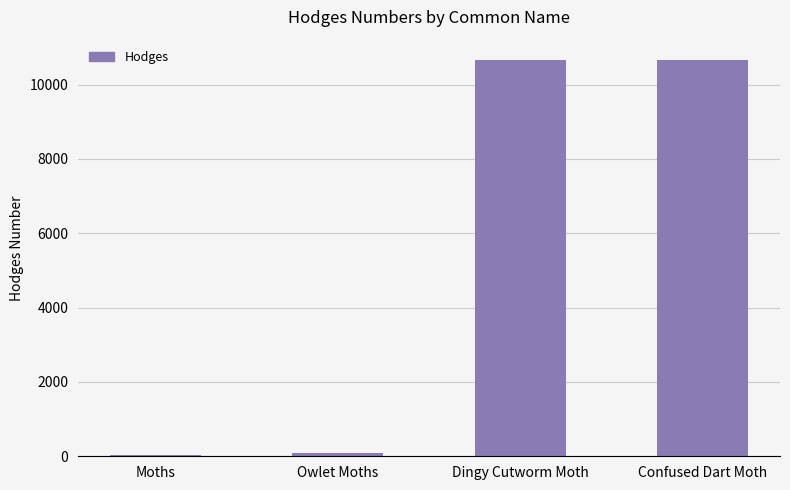

The chart shows a value of 10670.0 at Dingy Cutworm Moth. True or false?

True